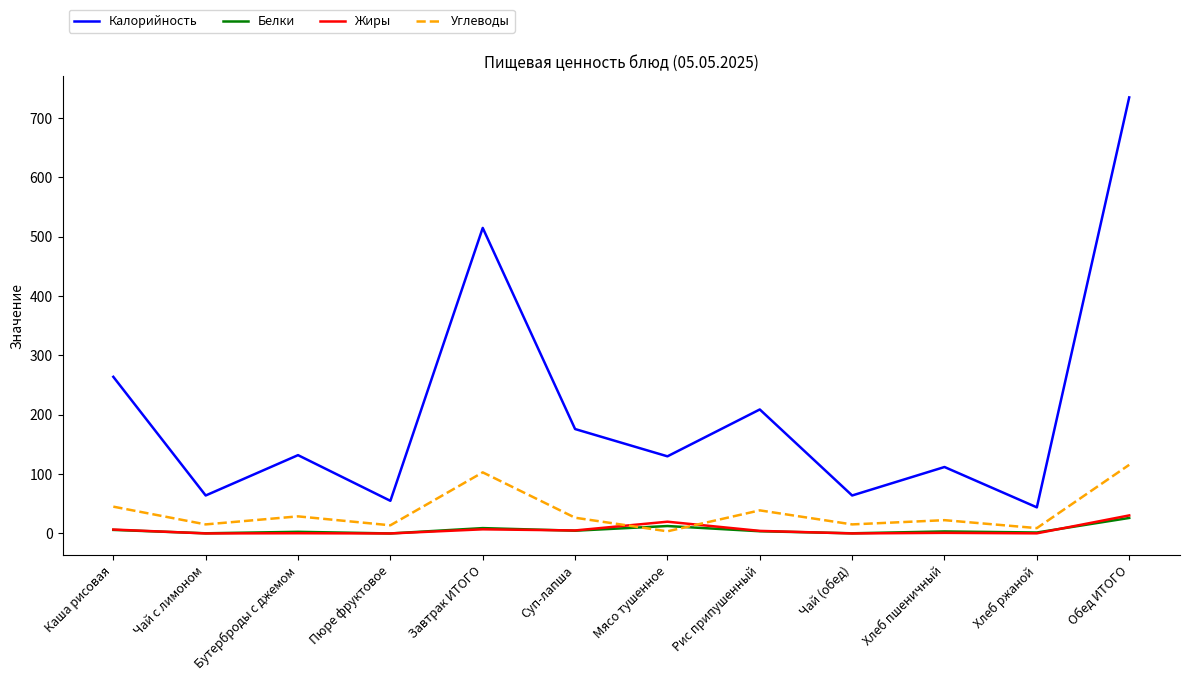

Read the Жиры value at Обед ИТОГО.

30.4